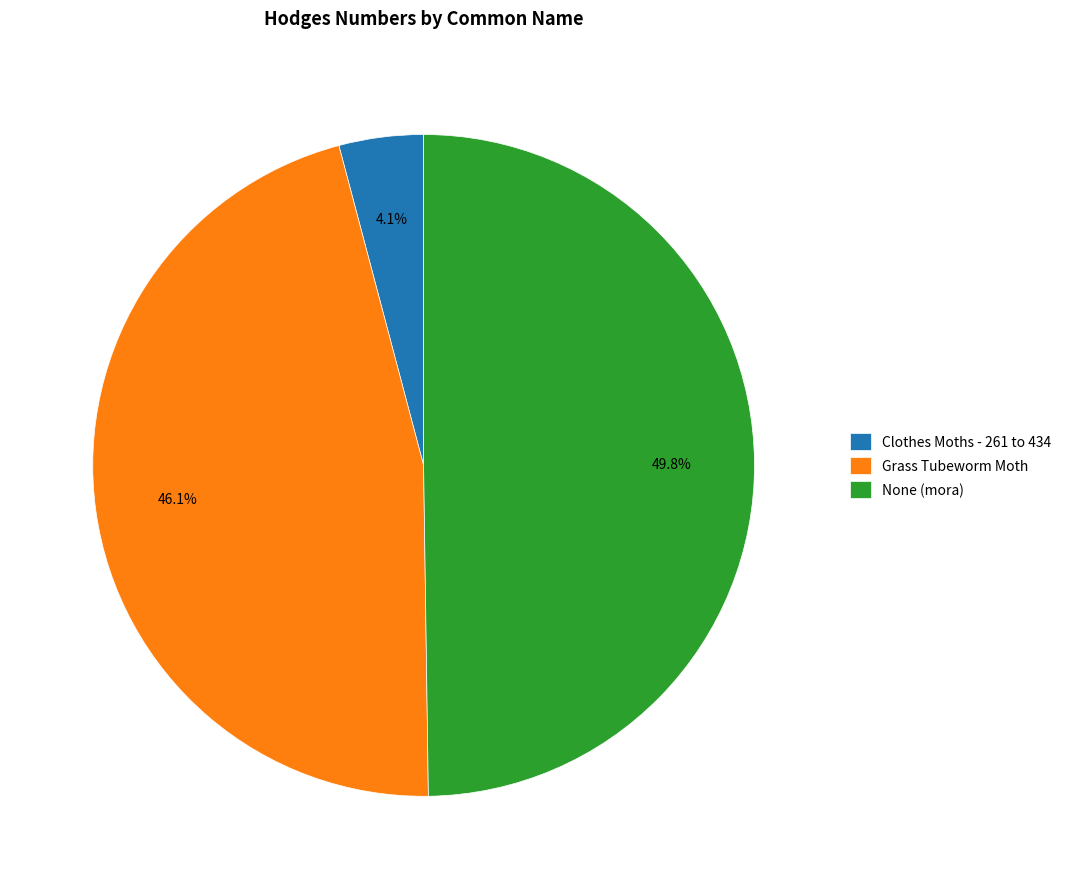

Is it true that Grass Tubeworm Moth is 60% of the pie?

False